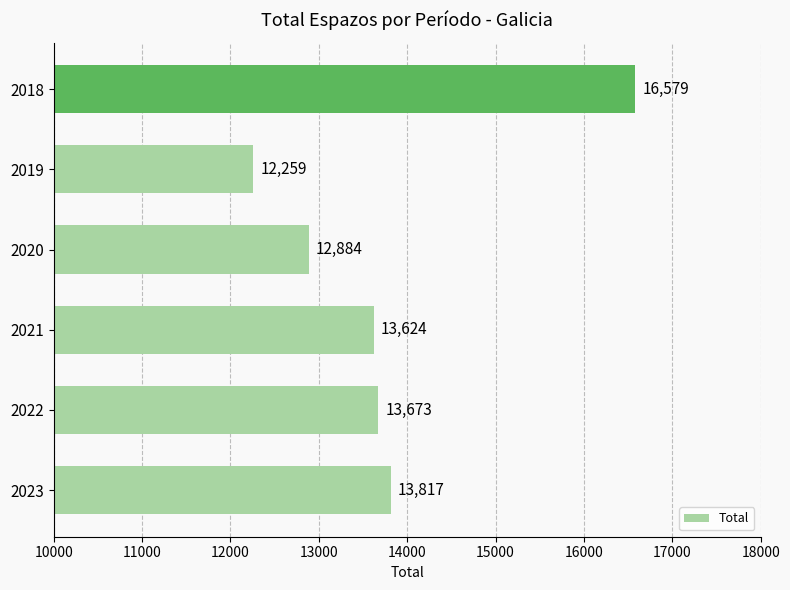

List the labels in order of value, smallest first.

2019, 2020, 2021, 2022, 2023, 2018